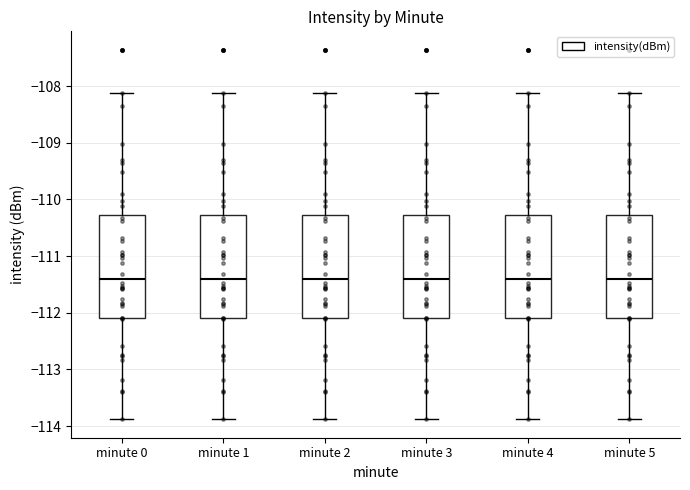

Reading left to right, read every box against the y-axis: the position of its median line, the range the box covers, and the ends of its whiskers. The values are not printed on the chart, so give them approximately, as read against the axis.

minute 0: median -111.4, box -112.1 to -110.3, whiskers -113.9 to -108.1
minute 1: median -111.4, box -112.1 to -110.3, whiskers -113.9 to -108.1
minute 2: median -111.4, box -112.1 to -110.3, whiskers -113.9 to -108.1
minute 3: median -111.4, box -112.1 to -110.3, whiskers -113.9 to -108.1
minute 4: median -111.4, box -112.1 to -110.3, whiskers -113.9 to -108.1
minute 5: median -111.4, box -112.1 to -110.3, whiskers -113.9 to -108.1